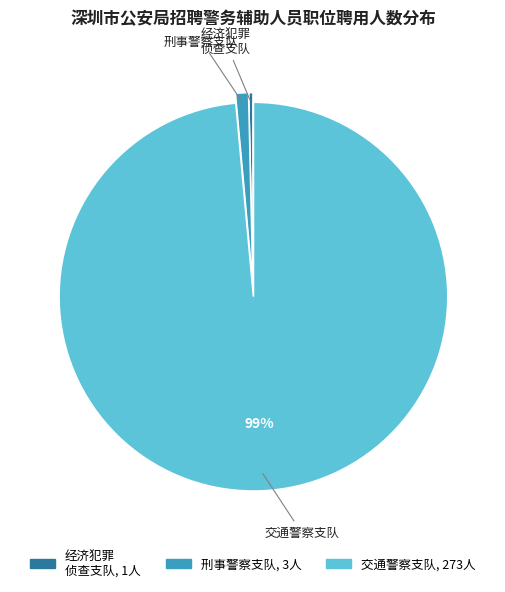

To the nearest percent, what is the average slice percentage?

33%